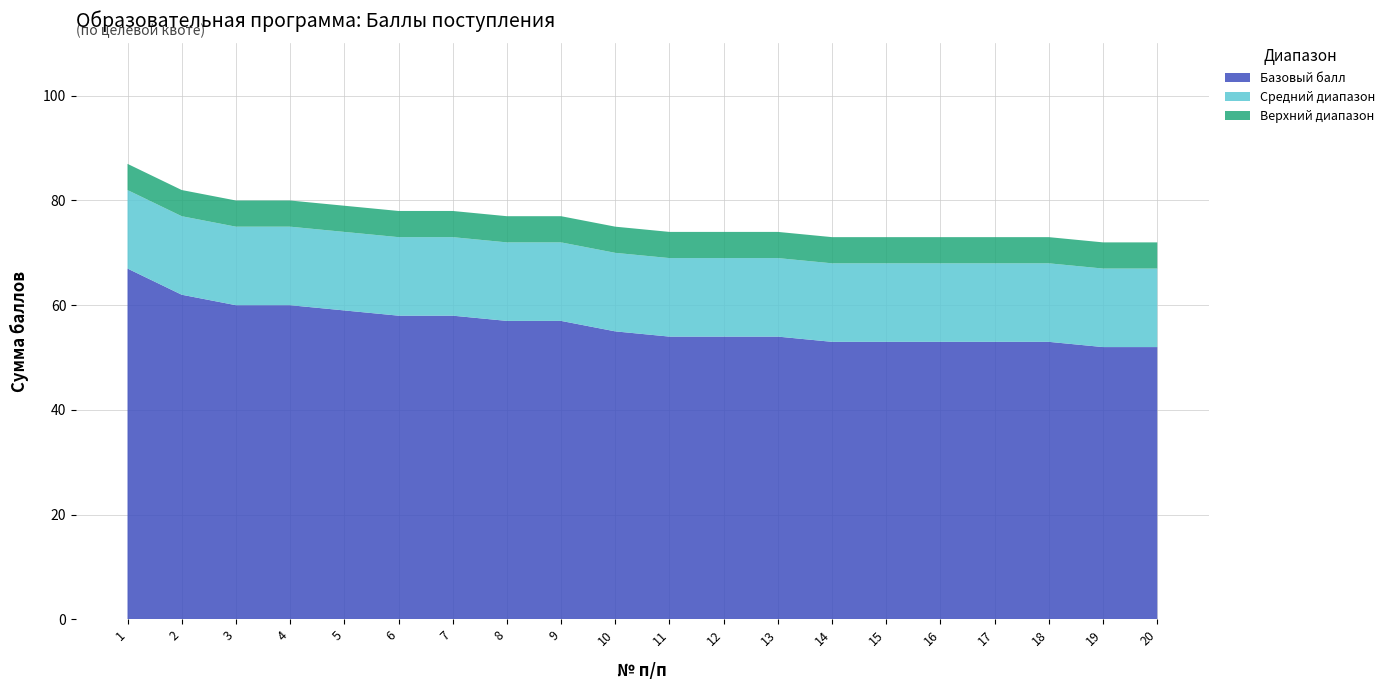

Reading left to right, what are all the values shown in this chart?

1=87	2=82	3=80	4=80	5=79	6=78	7=78	8=77	9=77	10=75	11=74	12=74	13=74	14=73	15=73	16=73	17=73	18=73	19=72	20=72